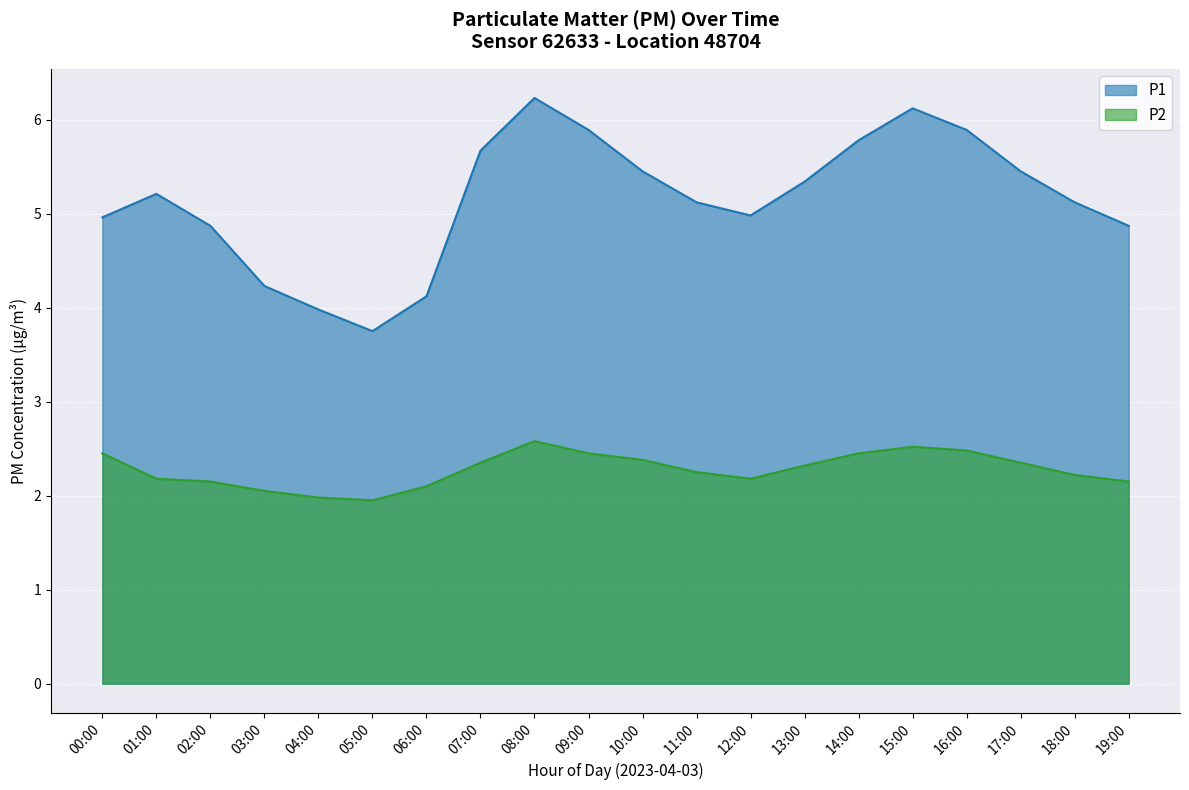

The P1 series shows 4.1 at 06:00. True or false?

True